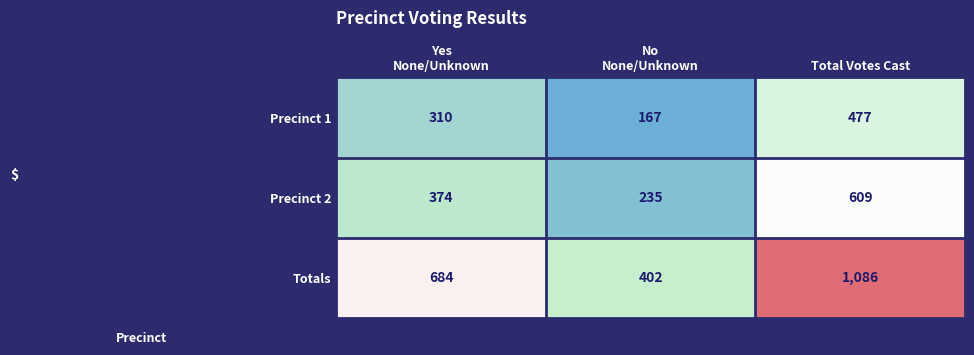

What is the difference between the second highest and minimum values in the Totals series?

282